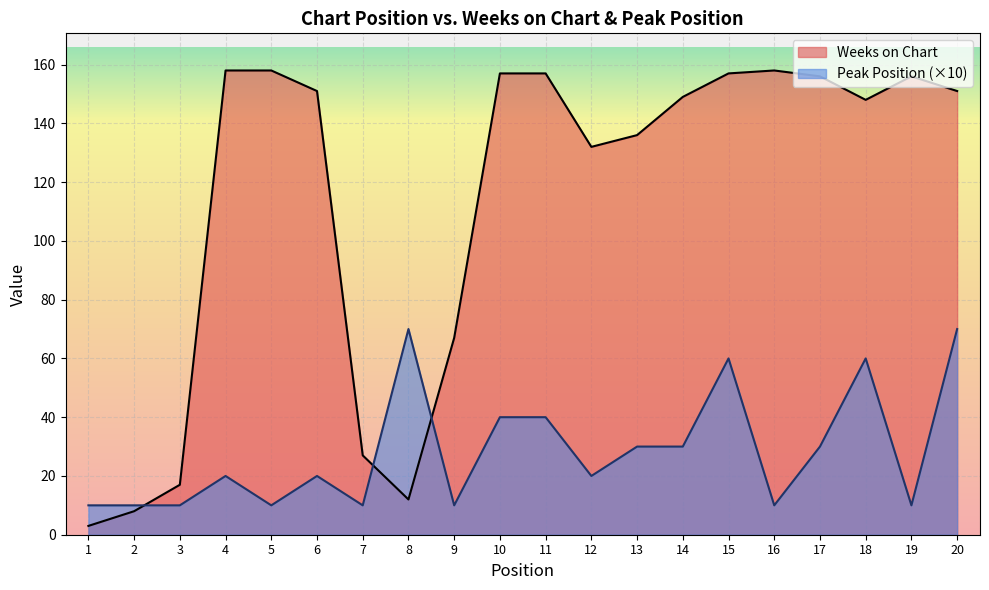

Reading right to left, what are all the values shown in this chart?

Weeks on Chart: 20=151	19=156	18=148	17=156	16=158	15=157	14=149	13=136	12=132	11=157	10=157	9=67	8=12	7=27	6=151	5=158	4=158	3=17	2=8	1=3
Peak Position: 20=70	19=10	18=60	17=30	16=10	15=60	14=30	13=30	12=20	11=40	10=40	9=10	8=70	7=10	6=20	5=10	4=20	3=10	2=10	1=10